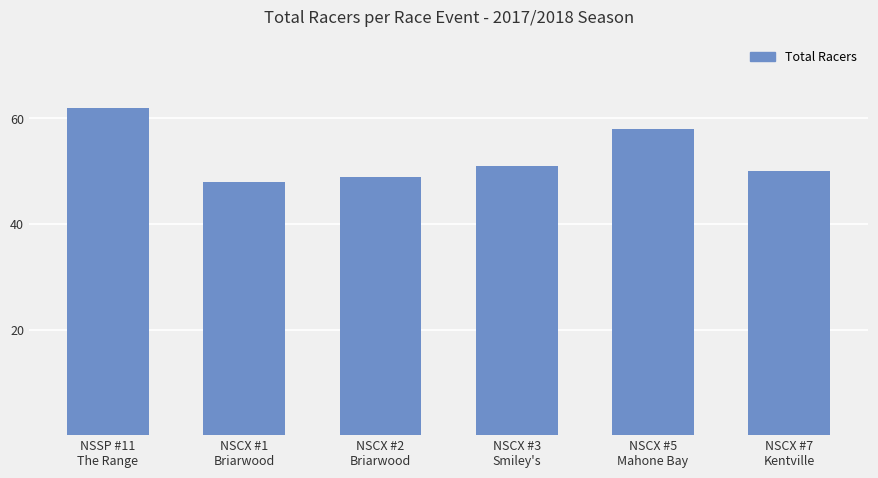

Read the value at NSCX #1
Briarwood.

48